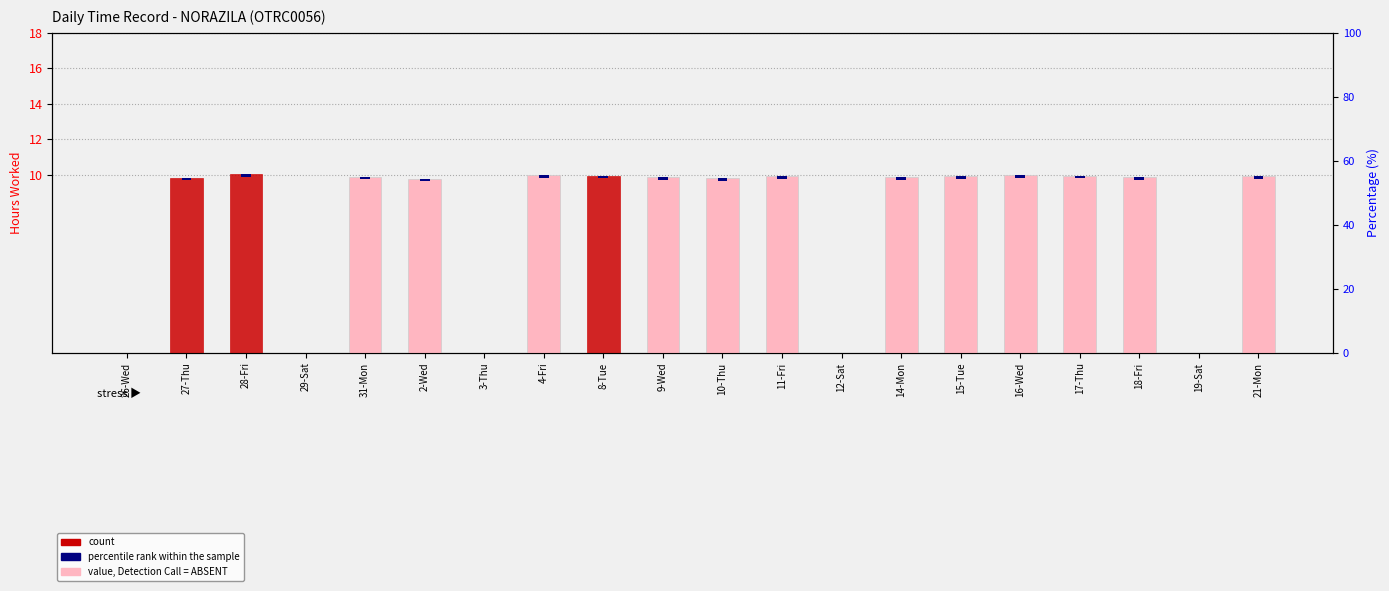

What is the approximate value of Hours Worked at 10-Thu?

9.8